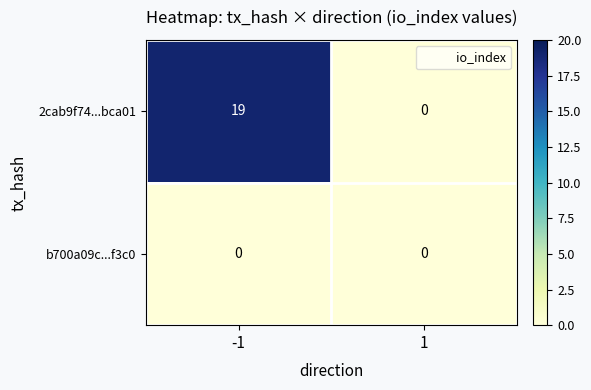

Reading right to left, extract all data points from this chart.

2cab9f74...bca01: 0	19
b700a09c...f3c0: 0	0